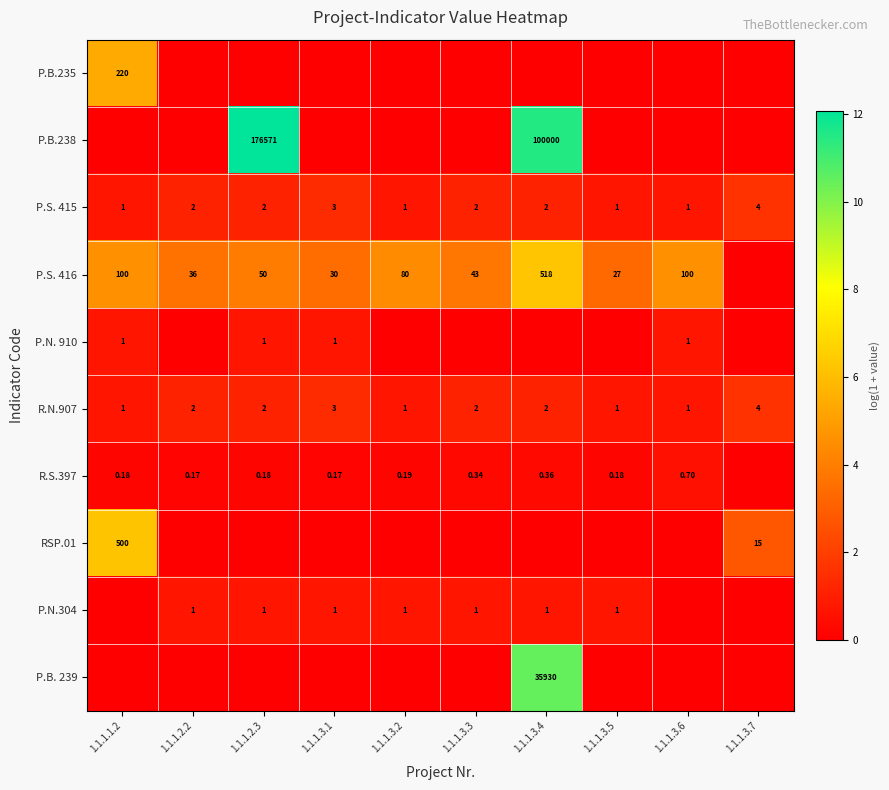

Is the value of P.S. 415 at 1.1.1.3.7 greater than the value of R.N.907 at 1.1.1.3.5?

Yes